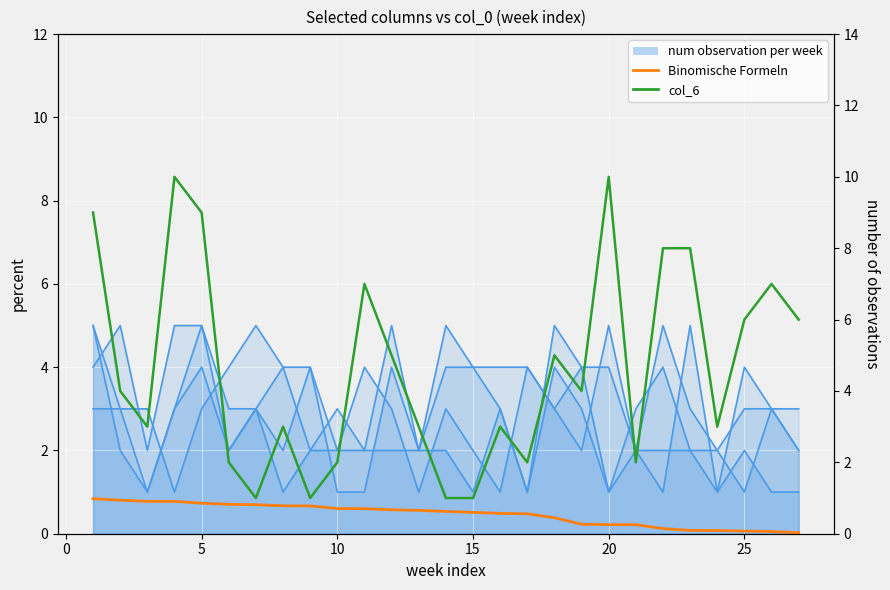

What is the difference between the second highest and minimum values in the col_6 series?

9.0